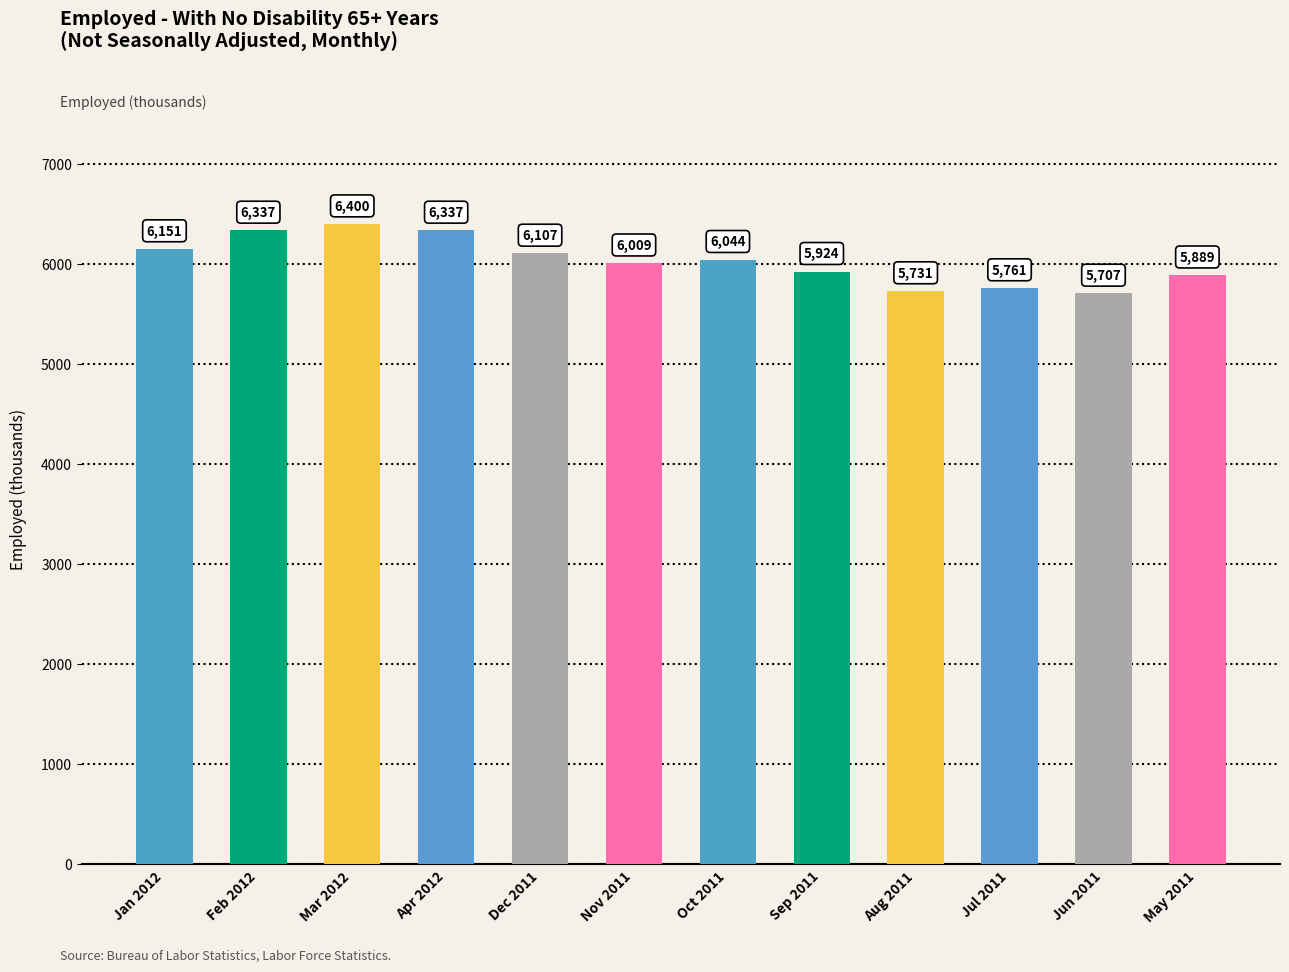

Reading left to right, extract all data points from this chart.

Jan 2012=6151	Feb 2012=6337	Mar 2012=6400	Apr 2012=6337	Dec 2011=6107	Nov 2011=6009	Oct 2011=6044	Sep 2011=5924	Aug 2011=5731	Jul 2011=5761	Jun 2011=5707	May 2011=5889